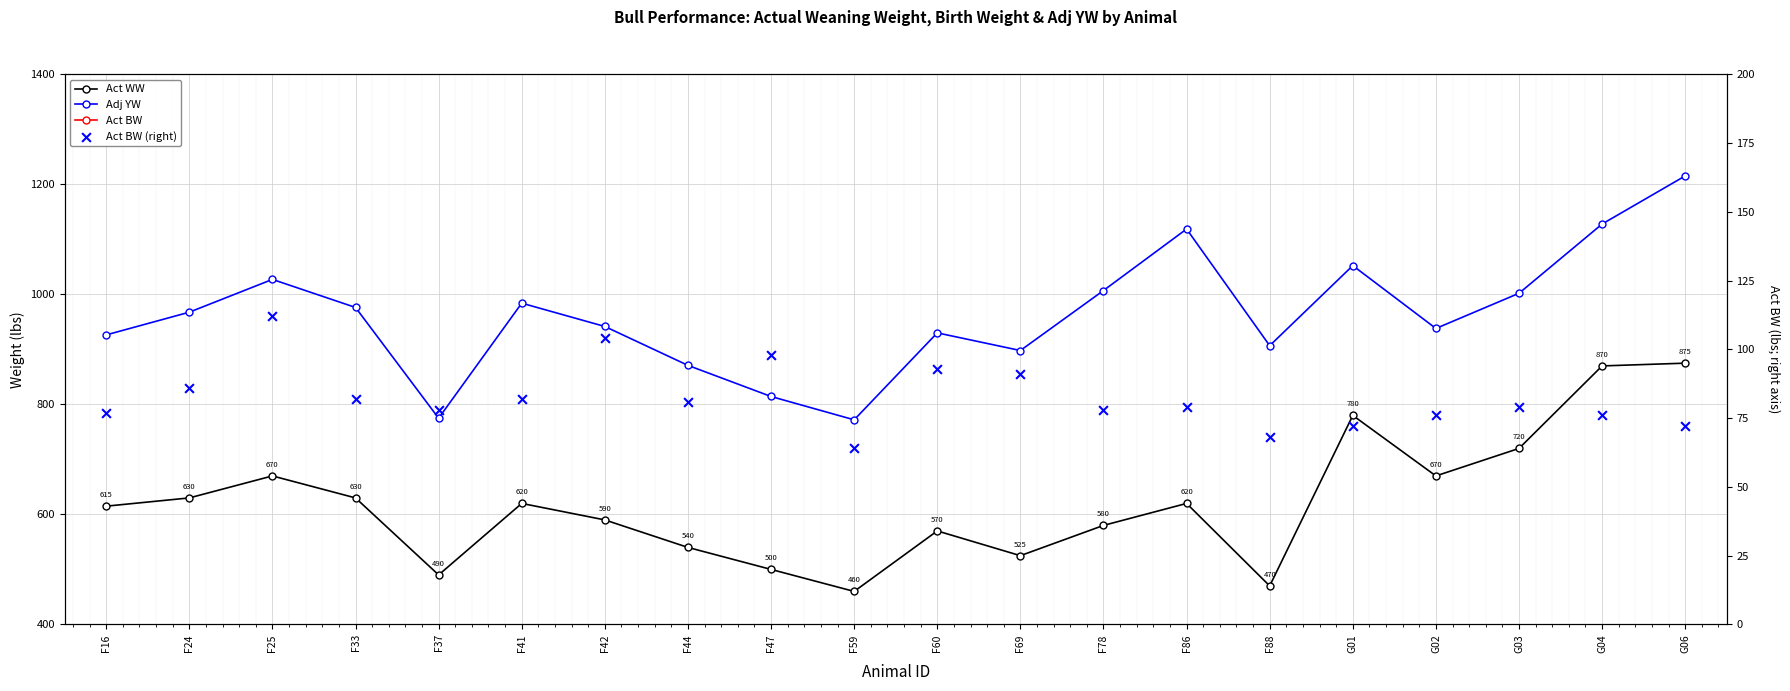

Which series has the largest total across all categories?

Adj YW